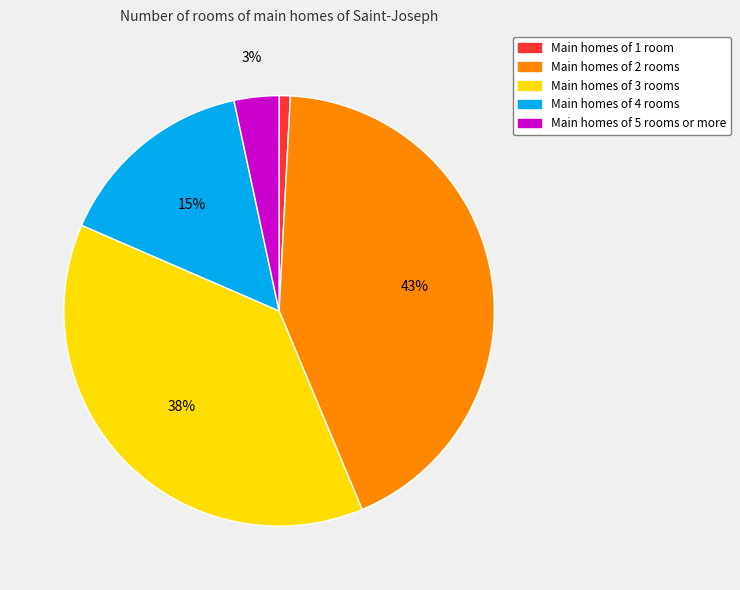

Is there a majority slice in this chart?

No